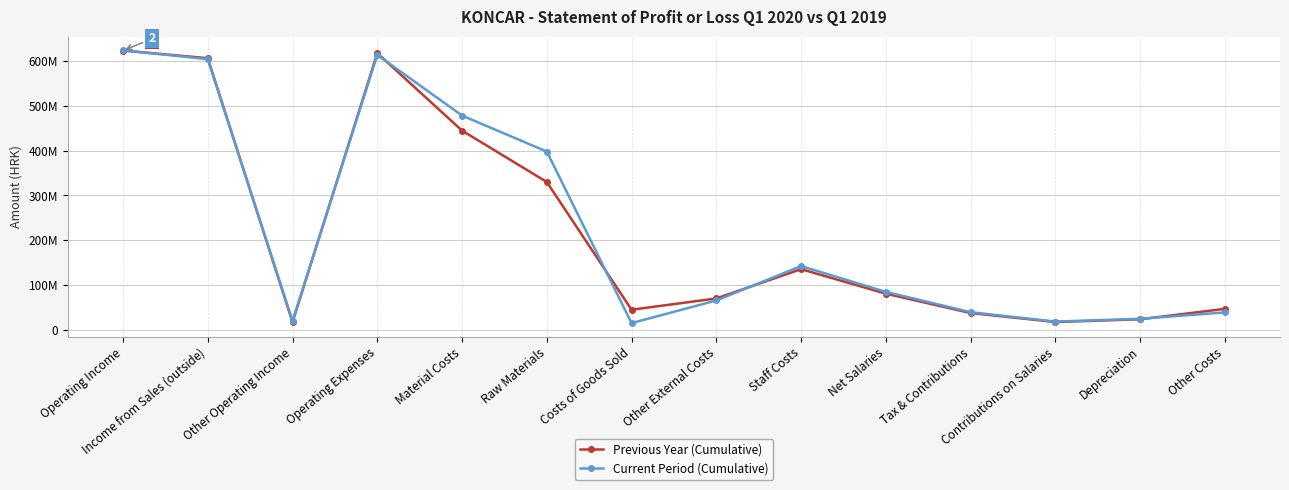

What is the smallest value displayed?

14939482